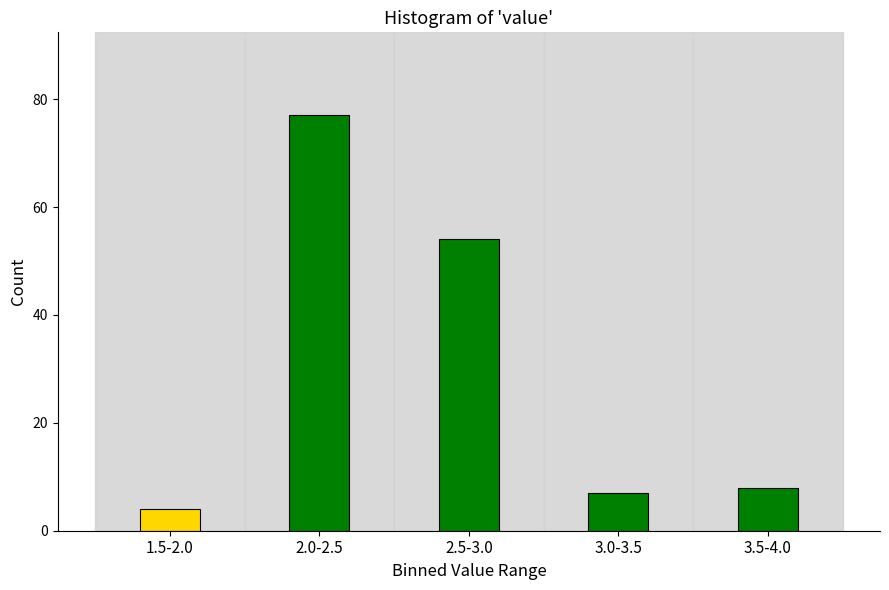

Reading right to left, transcribe all the data shown in this chart.

3.5-4.0=8	3.0-3.5=7	2.5-3.0=54	2.0-2.5=77	1.5-2.0=4